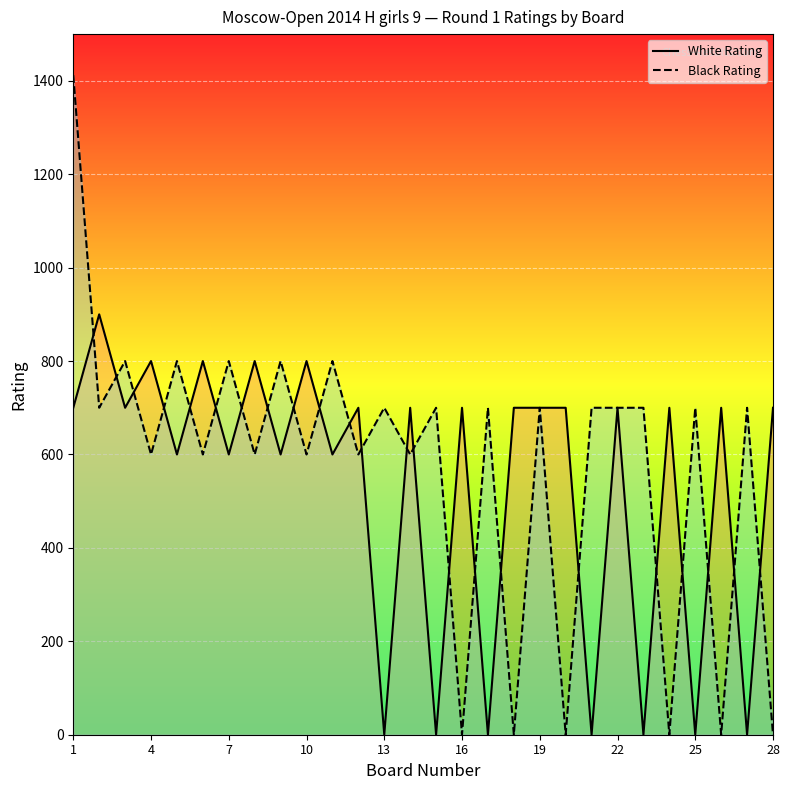

How many times do Black Rating and White Rating cross each other?

23